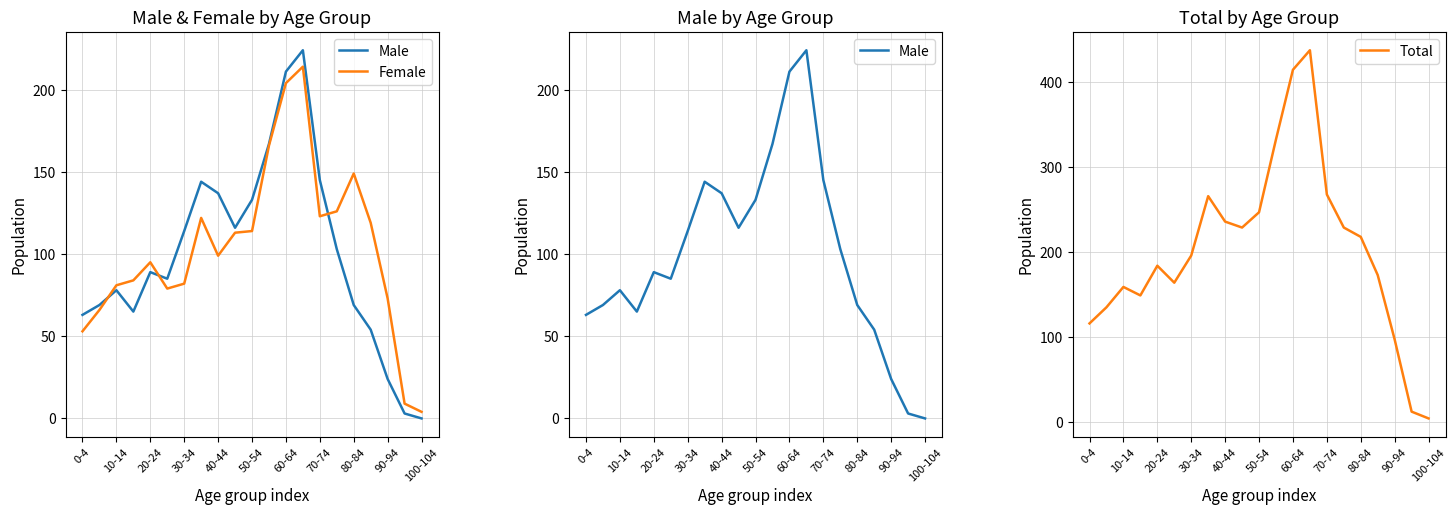

True or false: Total has a value of 184 at 20-24.

True